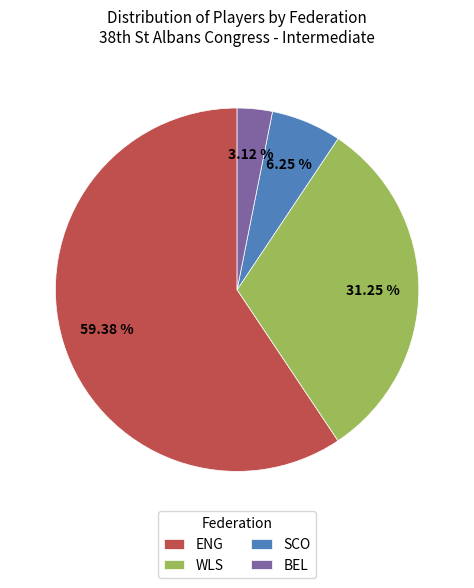

Is there a majority slice in this chart?

Yes